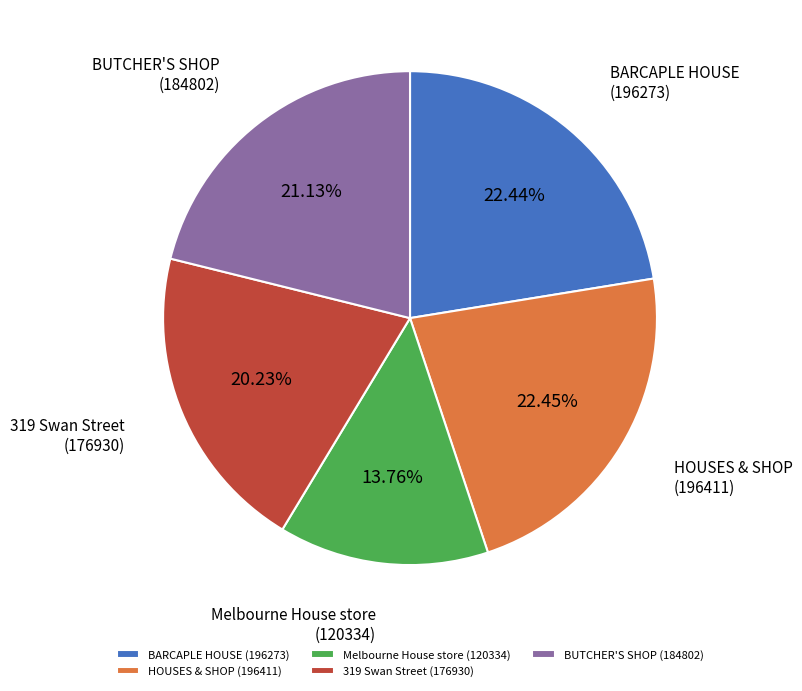

The BARCAPLE HOUSE slice represents 22% of the pie. True or false?

True